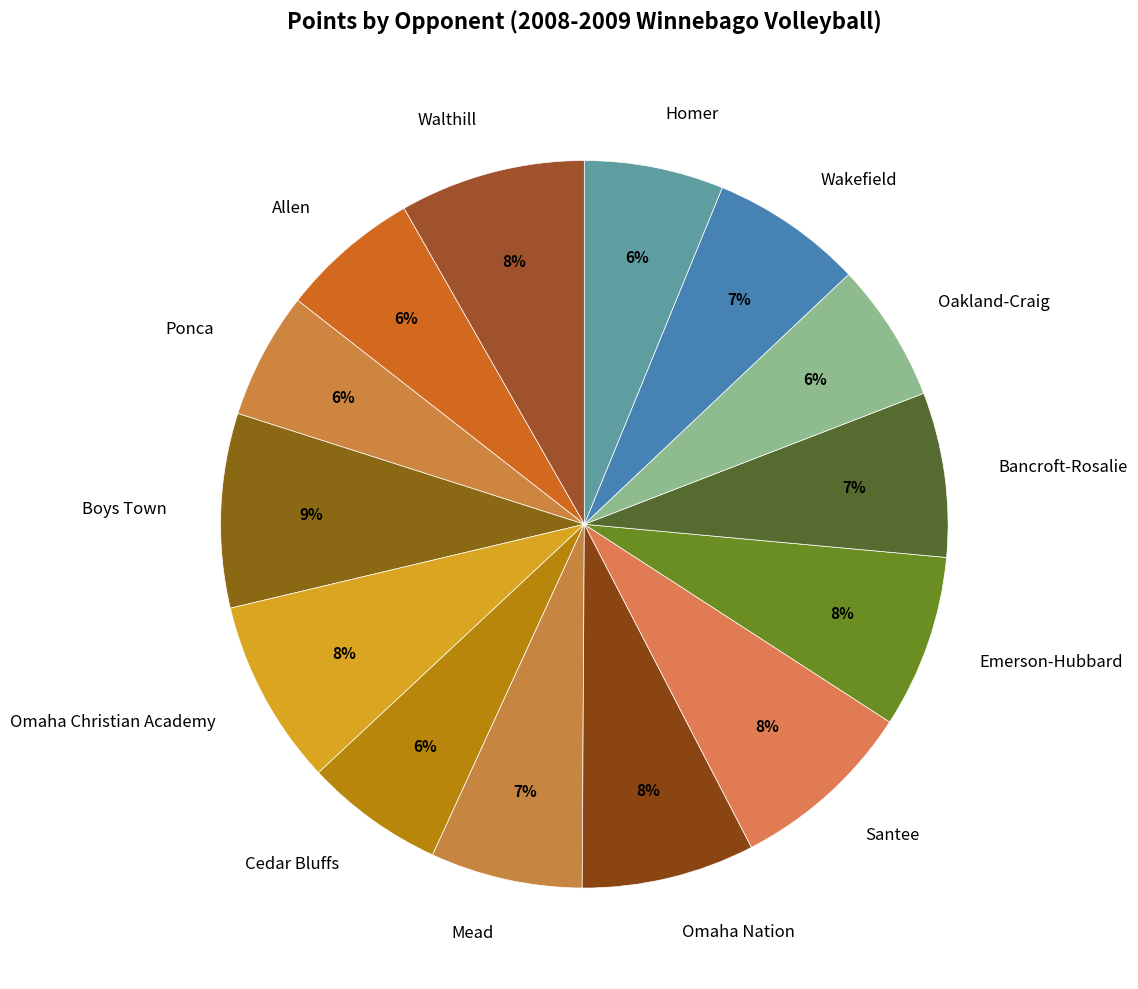

Is there any slice that represents more than half of the pie?

No